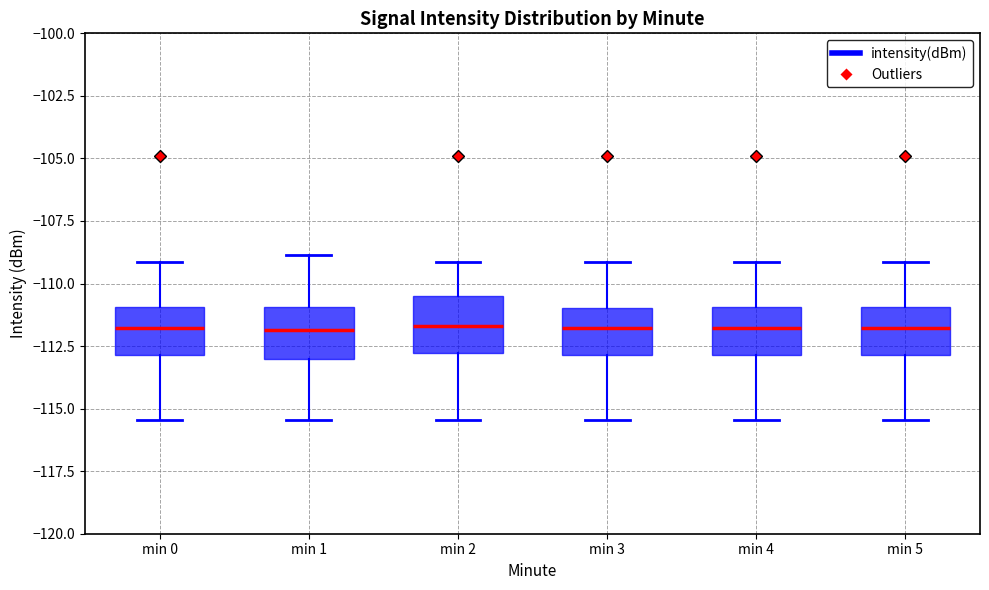

Reading left to right, read every box against the y-axis: the position of its median line, the range the box covers, and the ends of its whiskers. The values are not printed on the chart, so give them approximately, as read against the axis.

min 0: median -112.0, box -113.0 to -111.0, whiskers -115.5 to -109.0
min 1: median -112.0, box -113.0 to -111.0, whiskers -115.5 to -109.0
min 2: median -111.5, box -113.0 to -110.5, whiskers -115.5 to -109.0
min 3: median -112.0, box -113.0 to -111.0, whiskers -115.5 to -109.0
min 4: median -112.0, box -113.0 to -111.0, whiskers -115.5 to -109.0
min 5: median -112.0, box -113.0 to -111.0, whiskers -115.5 to -109.0